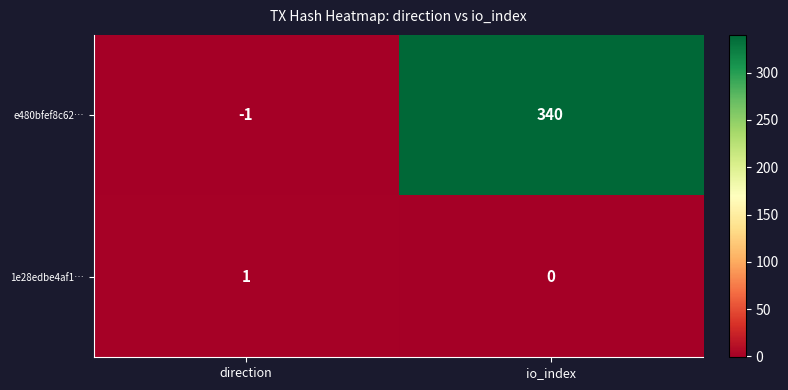

At which category is the sum across all series the highest?

io_index